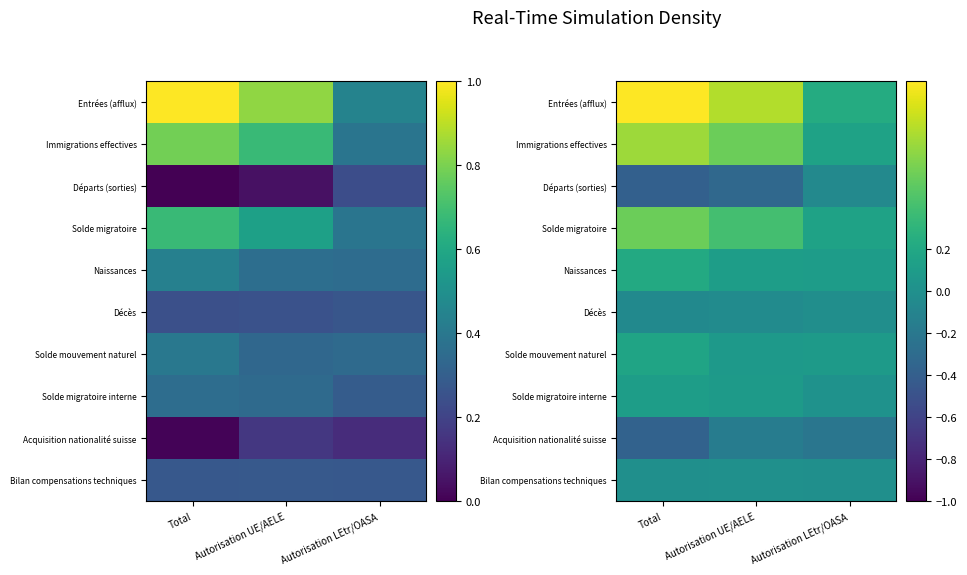

What is the minimum value for Naissances?

0.1